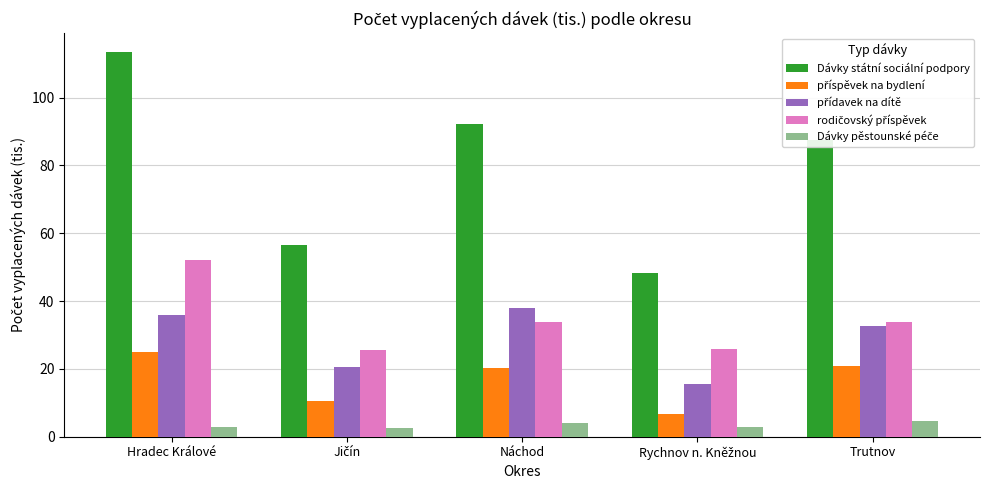

At how many categories does at least one series exceed 43?

5